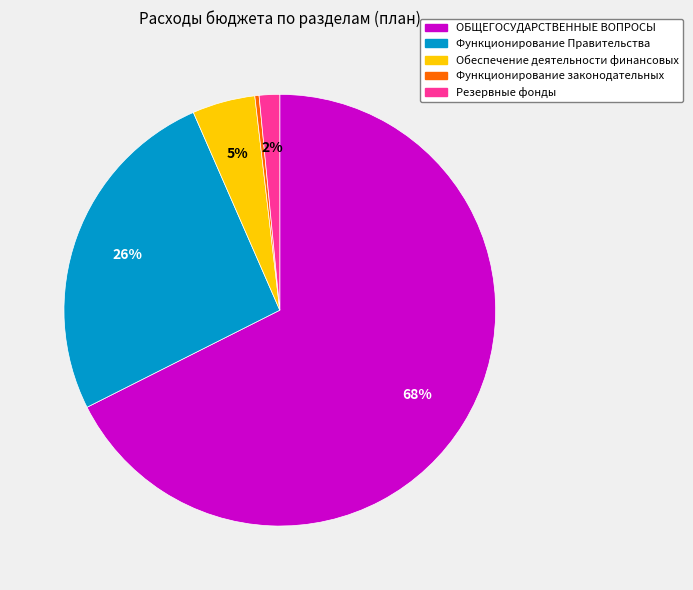

How many segments does this pie chart have?

5